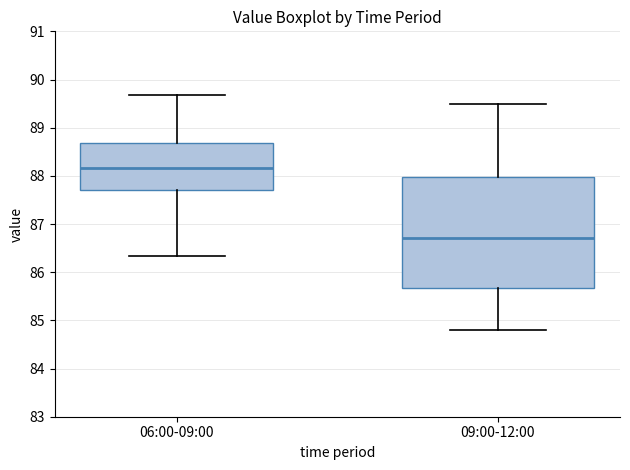

Reading left to right, transcribe this box plot: for each box, give where its median line is, the range the box spans, and where its two whiskers end, as read against the y-axis. The values are not printed on the chart, so give them approximately, as read against the axis.

06:00-09:00: median 88.2, box 87.7 to 88.7, whiskers 86.3 to 89.7
09:00-12:00: median 86.7, box 85.7 to 88.0, whiskers 84.8 to 89.5